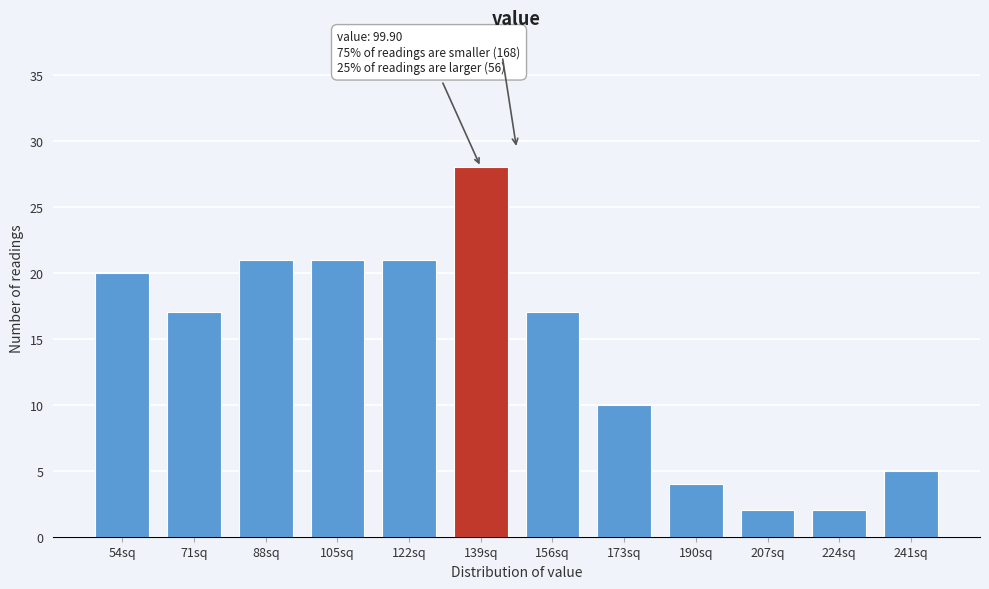

Reading left to right, what are all the values shown in this chart?

54sq=20	71sq=17	88sq=21	105sq=21	122sq=21	139sq=28	156sq=17	173sq=10	190sq=4	207sq=2	224sq=2	241sq=5